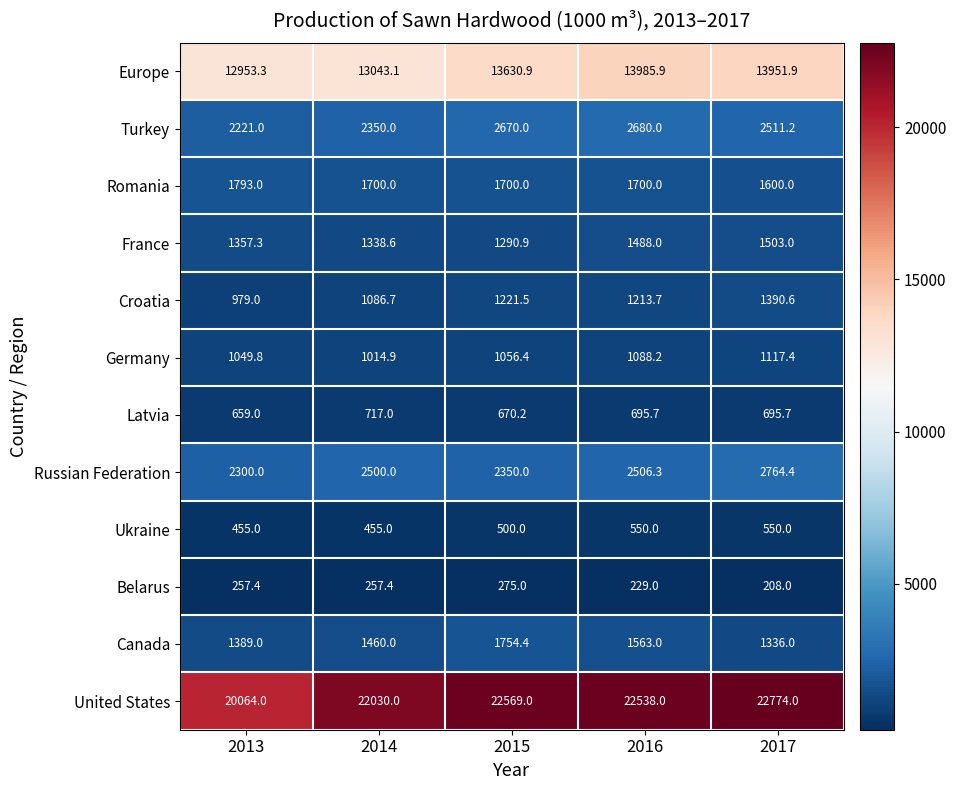

What is the average value of the Europe series?

13513.0